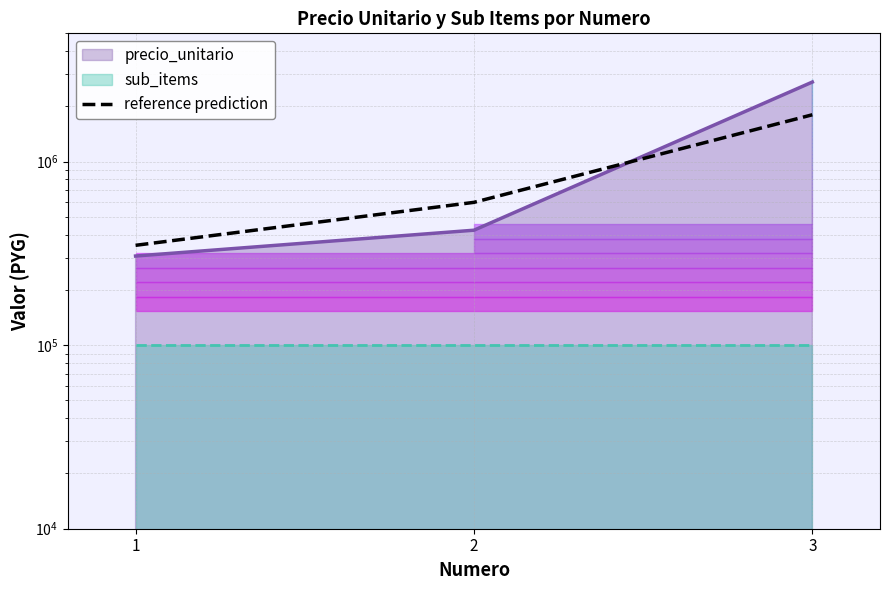

What is the sum of the values at 3 and 2?

2400000